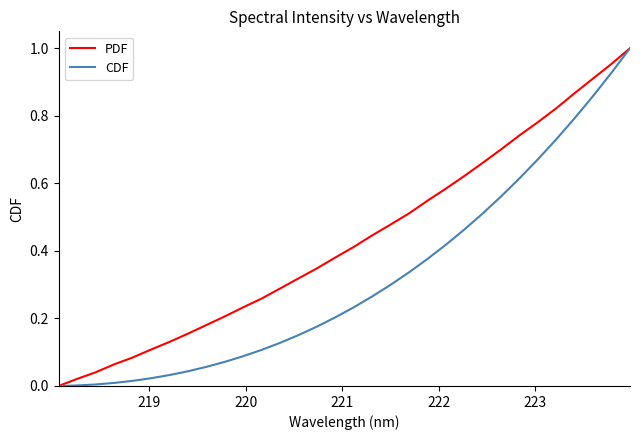

List the series in order of their overall mean, lowest first.

CDF, PDF